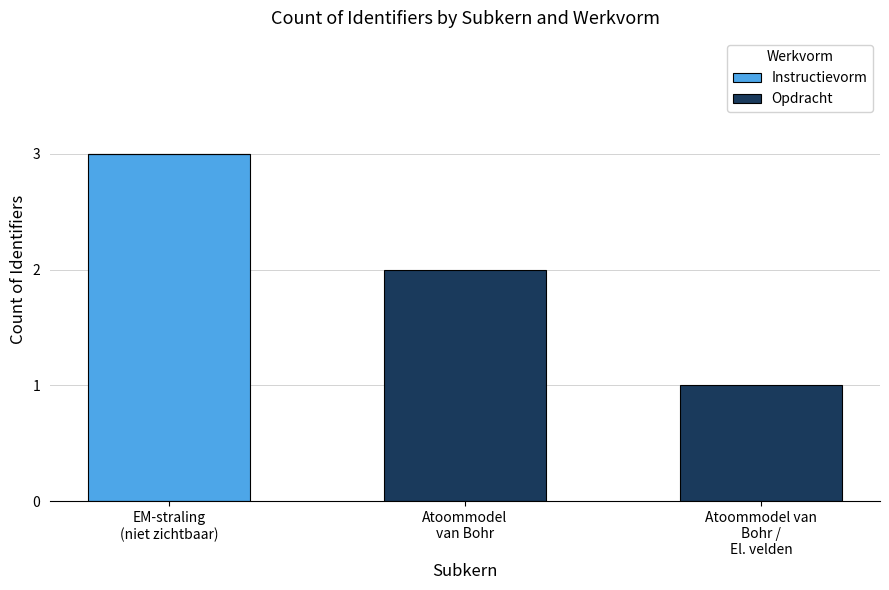

What is the maximum value for Instructievorm?

3